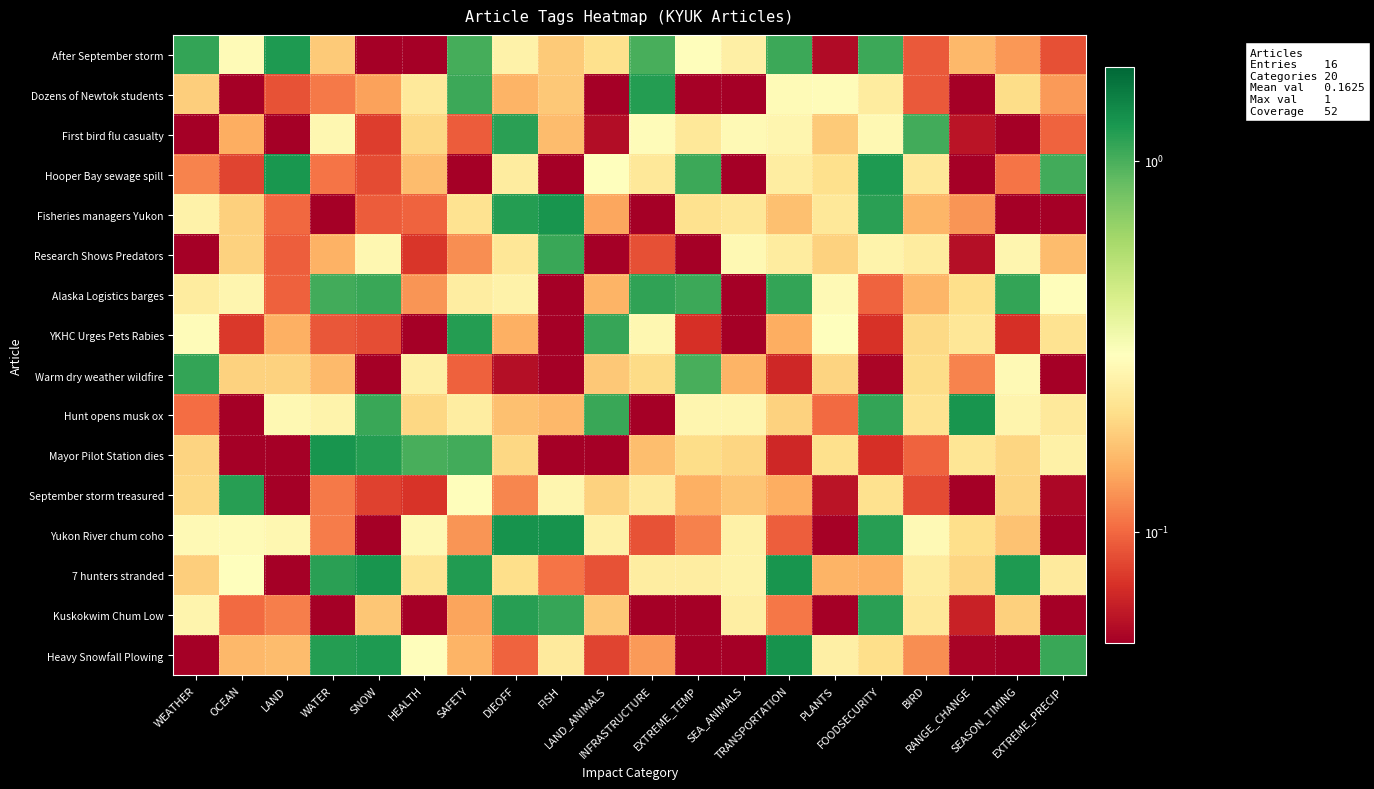

Reading left to right, extract all data points from this chart.

After September storm: WEATHER=1.1	OCEAN=0.3	LAND=1.2	WATER=0.2	SNOW=0.0	HEALTH=0.0	SAFETY=1.0	DIEOFF=0.3	FISH=0.2	LAND_ANIMALS=0.2	INFRASTRUCTURE=1.0	EXTREME_TEMP=0.3	SEA_ANIMALS=0.2	TRANSPORTATION=1.1	PLANTS=0.1	FOODSECURITY=1.1	BIRD=0.1	RANGE_CHANGE=0.2	SEASON_TIMING=0.1	EXTREME_PRECIP=0.1
Dozens of Newtok students: WEATHER=0.2	OCEAN=0.0	LAND=0.1	WATER=0.1	SNOW=0.1	HEALTH=0.2	SAFETY=1.1	DIEOFF=0.2	FISH=0.2	LAND_ANIMALS=0.0	INFRASTRUCTURE=1.2	EXTREME_TEMP=0.1	SEA_ANIMALS=0.0	TRANSPORTATION=0.3	PLANTS=0.3	FOODSECURITY=0.2	BIRD=0.1	RANGE_CHANGE=0.0	SEASON_TIMING=0.2	EXTREME_PRECIP=0.1
First bird flu casualty: WEATHER=0.0	OCEAN=0.1	LAND=0.0	WATER=0.3	SNOW=0.1	HEALTH=0.2	SAFETY=0.1	DIEOFF=1.2	FISH=0.2	LAND_ANIMALS=0.1	INFRASTRUCTURE=0.3	EXTREME_TEMP=0.2	SEA_ANIMALS=0.3	TRANSPORTATION=0.3	PLANTS=0.2	FOODSECURITY=0.3	BIRD=1.0	RANGE_CHANGE=0.1	SEASON_TIMING=0.0	EXTREME_PRECIP=0.1
Hooper Bay sewage spill: WEATHER=0.1	OCEAN=0.1	LAND=1.2	WATER=0.1	SNOW=0.1	HEALTH=0.2	SAFETY=0.0	DIEOFF=0.2	FISH=0.0	LAND_ANIMALS=0.3	INFRASTRUCTURE=0.2	EXTREME_TEMP=1.1	SEA_ANIMALS=0.0	TRANSPORTATION=0.2	PLANTS=0.2	FOODSECURITY=1.2	BIRD=0.2	RANGE_CHANGE=0.0	SEASON_TIMING=0.1	EXTREME_PRECIP=1.0
Fisheries managers Yukon: WEATHER=0.3	OCEAN=0.2	LAND=0.1	WATER=0.0	SNOW=0.1	HEALTH=0.1	SAFETY=0.2	DIEOFF=1.2	FISH=1.3	LAND_ANIMALS=0.1	INFRASTRUCTURE=0.0	EXTREME_TEMP=0.2	SEA_ANIMALS=0.2	TRANSPORTATION=0.2	PLANTS=0.2	FOODSECURITY=1.1	BIRD=0.2	RANGE_CHANGE=0.1	SEASON_TIMING=0.0	EXTREME_PRECIP=0.0
Research Shows Predators: WEATHER=0.0	OCEAN=0.2	LAND=0.1	WATER=0.2	SNOW=0.3	HEALTH=0.1	SAFETY=0.1	DIEOFF=0.2	FISH=1.1	LAND_ANIMALS=0.0	INFRASTRUCTURE=0.1	EXTREME_TEMP=0.0	SEA_ANIMALS=0.3	TRANSPORTATION=0.2	PLANTS=0.2	FOODSECURITY=0.3	BIRD=0.2	RANGE_CHANGE=0.1	SEASON_TIMING=0.3	EXTREME_PRECIP=0.2
Alaska Logistics barges: WEATHER=0.2	OCEAN=0.3	LAND=0.1	WATER=1.0	SNOW=1.1	HEALTH=0.1	SAFETY=0.2	DIEOFF=0.3	FISH=0.0	LAND_ANIMALS=0.2	INFRASTRUCTURE=1.1	EXTREME_TEMP=1.1	SEA_ANIMALS=0.0	TRANSPORTATION=1.1	PLANTS=0.3	FOODSECURITY=0.1	BIRD=0.2	RANGE_CHANGE=0.2	SEASON_TIMING=1.1	EXTREME_PRECIP=0.3
YKHC Urges Pets Rabies: WEATHER=0.3	OCEAN=0.1	LAND=0.1	WATER=0.1	SNOW=0.1	HEALTH=0.0	SAFETY=1.2	DIEOFF=0.2	FISH=0.0	LAND_ANIMALS=1.1	INFRASTRUCTURE=0.3	EXTREME_TEMP=0.1	SEA_ANIMALS=0.0	TRANSPORTATION=0.1	PLANTS=0.3	FOODSECURITY=0.1	BIRD=0.2	RANGE_CHANGE=0.2	SEASON_TIMING=0.1	EXTREME_PRECIP=0.2
Warm dry weather wildfire: WEATHER=1.1	OCEAN=0.2	LAND=0.2	WATER=0.2	SNOW=0.0	HEALTH=0.3	SAFETY=0.1	DIEOFF=0.1	FISH=0.0	LAND_ANIMALS=0.2	INFRASTRUCTURE=0.2	EXTREME_TEMP=1.0	SEA_ANIMALS=0.2	TRANSPORTATION=0.1	PLANTS=0.2	FOODSECURITY=0.1	BIRD=0.2	RANGE_CHANGE=0.1	SEASON_TIMING=0.3	EXTREME_PRECIP=0.0
Hunt opens musk ox: WEATHER=0.1	OCEAN=0.0	LAND=0.3	WATER=0.3	SNOW=1.1	HEALTH=0.2	SAFETY=0.2	DIEOFF=0.2	FISH=0.2	LAND_ANIMALS=1.1	INFRASTRUCTURE=0.0	EXTREME_TEMP=0.3	SEA_ANIMALS=0.3	TRANSPORTATION=0.2	PLANTS=0.1	FOODSECURITY=1.1	BIRD=0.2	RANGE_CHANGE=1.3	SEASON_TIMING=0.3	EXTREME_PRECIP=0.2
Mayor Pilot Station dies: WEATHER=0.2	OCEAN=0.0	LAND=0.0	WATER=1.3	SNOW=1.2	HEALTH=1.0	SAFETY=1.0	DIEOFF=0.2	FISH=0.0	LAND_ANIMALS=0.0	INFRASTRUCTURE=0.2	EXTREME_TEMP=0.2	SEA_ANIMALS=0.2	TRANSPORTATION=0.1	PLANTS=0.2	FOODSECURITY=0.1	BIRD=0.1	RANGE_CHANGE=0.2	SEASON_TIMING=0.2	EXTREME_PRECIP=0.3
September storm treasured: WEATHER=0.2	OCEAN=1.2	LAND=0.0	WATER=0.1	SNOW=0.1	HEALTH=0.1	SAFETY=0.3	DIEOFF=0.1	FISH=0.3	LAND_ANIMALS=0.2	INFRASTRUCTURE=0.2	EXTREME_TEMP=0.2	SEA_ANIMALS=0.2	TRANSPORTATION=0.1	PLANTS=0.1	FOODSECURITY=0.2	BIRD=0.1	RANGE_CHANGE=0.0	SEASON_TIMING=0.2	EXTREME_PRECIP=0.1
Yukon River chum coho: WEATHER=0.3	OCEAN=0.3	LAND=0.3	WATER=0.1	SNOW=0.0	HEALTH=0.3	SAFETY=0.1	DIEOFF=1.3	FISH=1.3	LAND_ANIMALS=0.3	INFRASTRUCTURE=0.1	EXTREME_TEMP=0.1	SEA_ANIMALS=0.3	TRANSPORTATION=0.1	PLANTS=0.1	FOODSECURITY=1.2	BIRD=0.3	RANGE_CHANGE=0.2	SEASON_TIMING=0.2	EXTREME_PRECIP=0.0
7 hunters stranded: WEATHER=0.2	OCEAN=0.3	LAND=0.0	WATER=1.2	SNOW=1.3	HEALTH=0.2	SAFETY=1.2	DIEOFF=0.2	FISH=0.1	LAND_ANIMALS=0.1	INFRASTRUCTURE=0.2	EXTREME_TEMP=0.2	SEA_ANIMALS=0.3	TRANSPORTATION=1.3	PLANTS=0.2	FOODSECURITY=0.2	BIRD=0.2	RANGE_CHANGE=0.2	SEASON_TIMING=1.2	EXTREME_PRECIP=0.2
Kuskokwim Chum Low: WEATHER=0.3	OCEAN=0.1	LAND=0.1	WATER=0.0	SNOW=0.2	HEALTH=0.0	SAFETY=0.1	DIEOFF=1.2	FISH=1.1	LAND_ANIMALS=0.2	INFRASTRUCTURE=0.0	EXTREME_TEMP=0.0	SEA_ANIMALS=0.2	TRANSPORTATION=0.1	PLANTS=0.0	FOODSECURITY=1.2	BIRD=0.2	RANGE_CHANGE=0.1	SEASON_TIMING=0.2	EXTREME_PRECIP=0.0
Heavy Snowfall Plowing: WEATHER=0.0	OCEAN=0.2	LAND=0.2	WATER=1.2	SNOW=1.2	HEALTH=0.3	SAFETY=0.2	DIEOFF=0.1	FISH=0.2	LAND_ANIMALS=0.1	INFRASTRUCTURE=0.1	EXTREME_TEMP=0.0	SEA_ANIMALS=0.0	TRANSPORTATION=1.3	PLANTS=0.3	FOODSECURITY=0.2	BIRD=0.1	RANGE_CHANGE=0.1	SEASON_TIMING=0.0	EXTREME_PRECIP=1.1